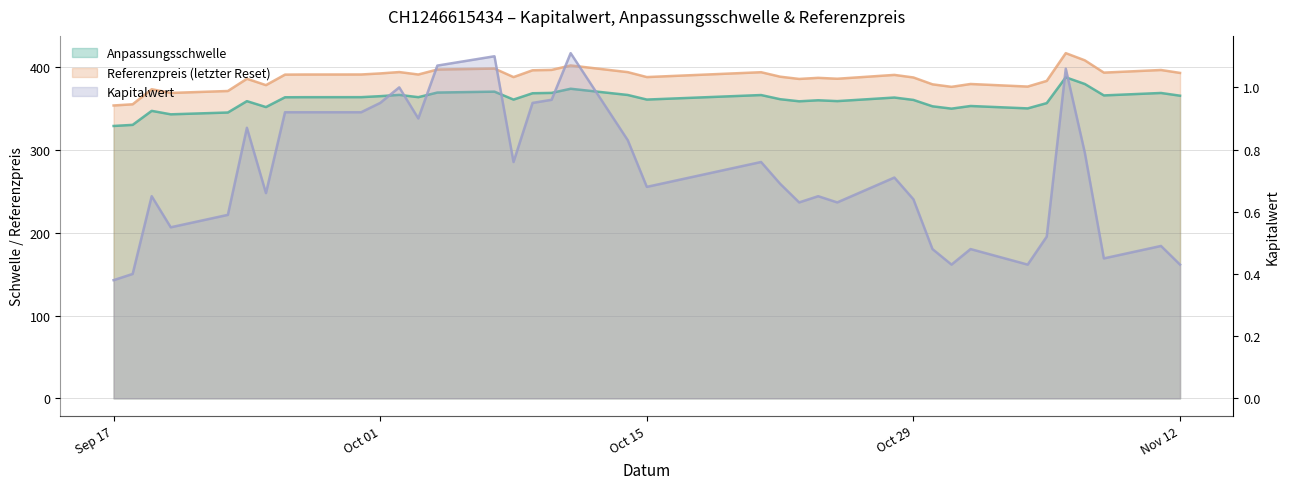

What is the value of the Kapitalwert point at the 16th from the left?

0.8